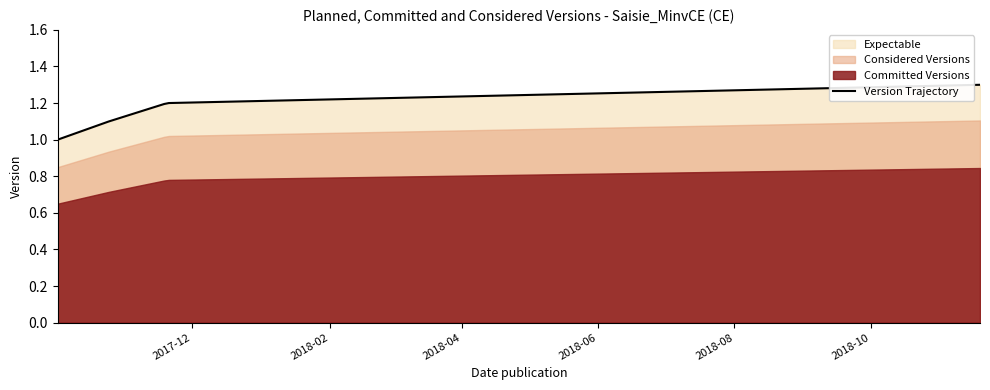

Count the number of categories in the chart.

4